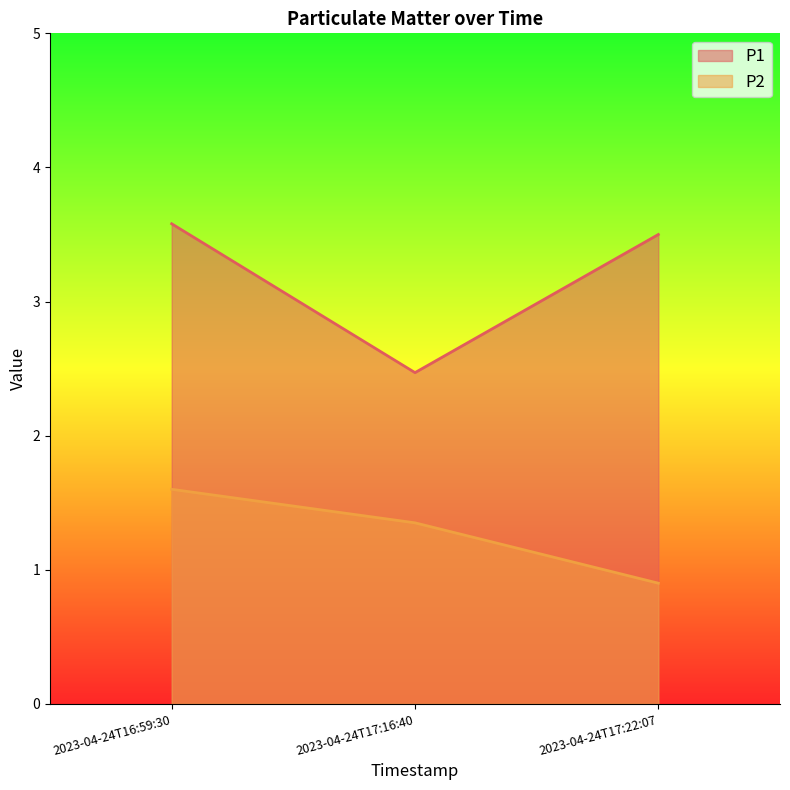

True or false: P1 has a value of 6.1 at 2023-04-24T17:22:07.

False